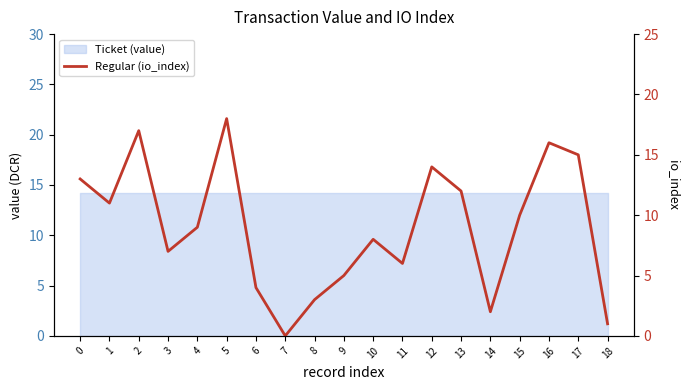

At which category does the data reach its first local peak?

2